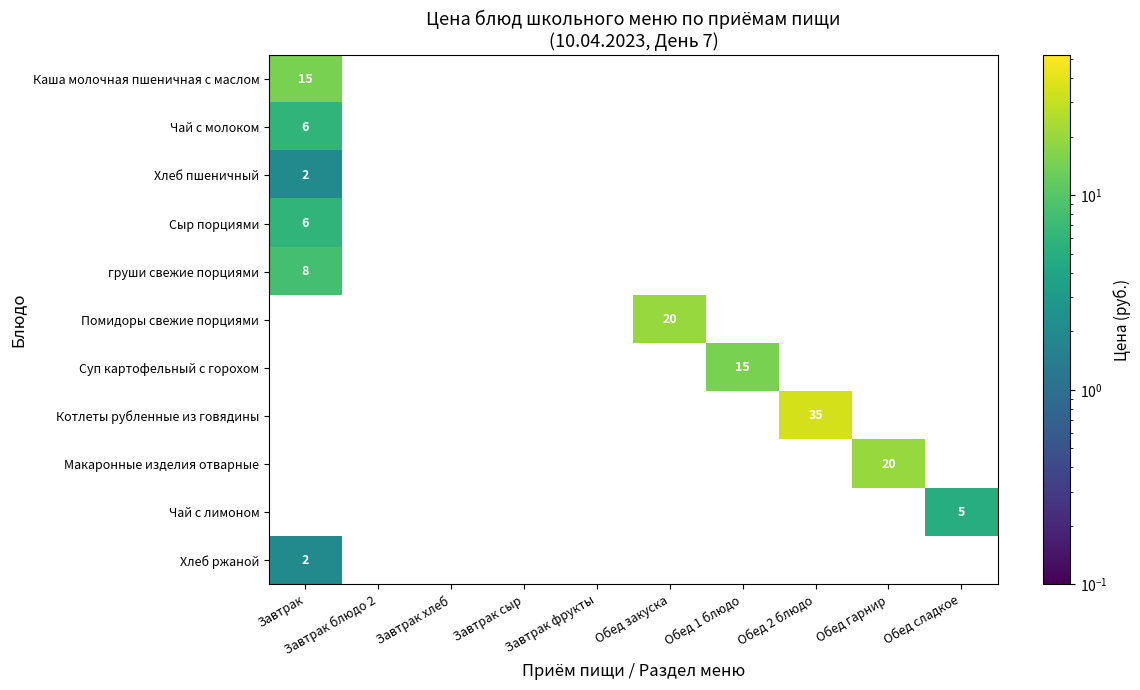

Is it true that Сыр порциями equals 6 at Завтрак?

True